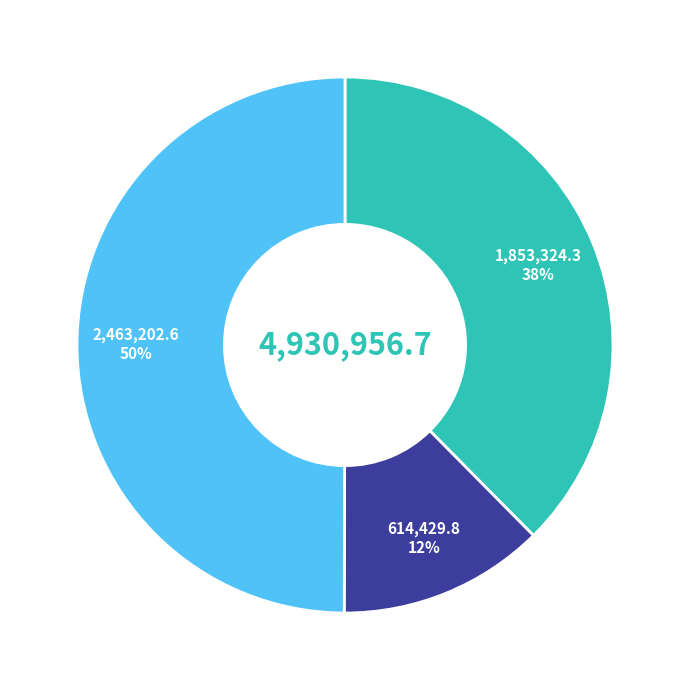

To the nearest percent, what is the average slice percentage?

33%